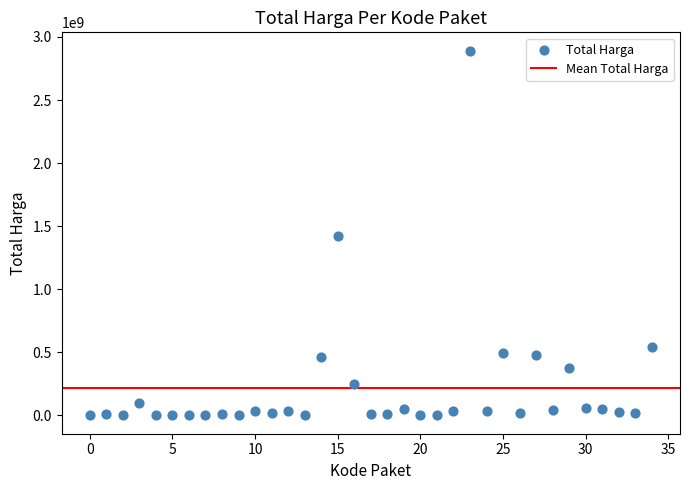

What is the range of Y values (max minus min)?

2892044000